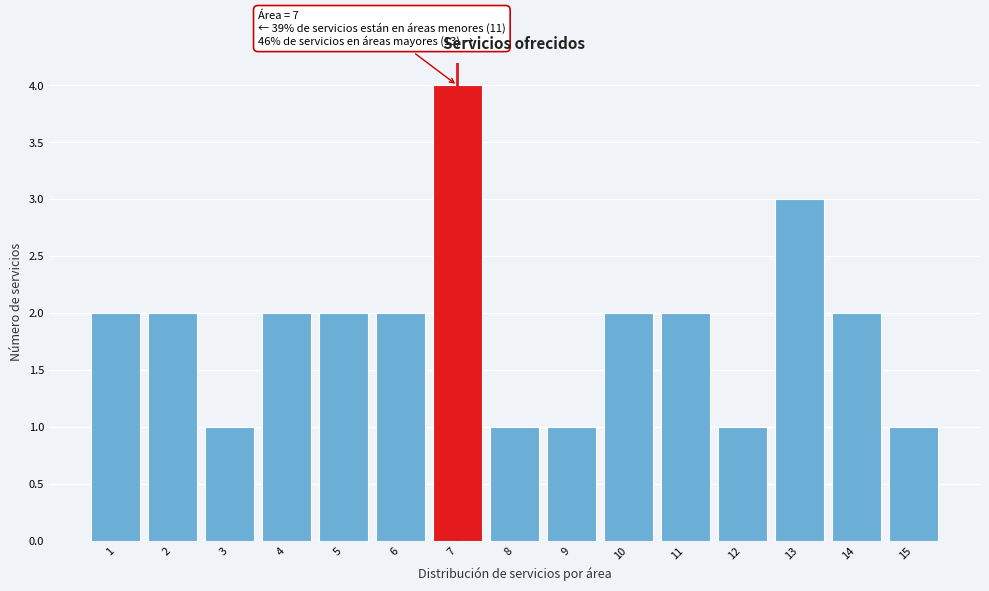

Which range on the x-axis has the tallest bar?

6.5 to 7.5